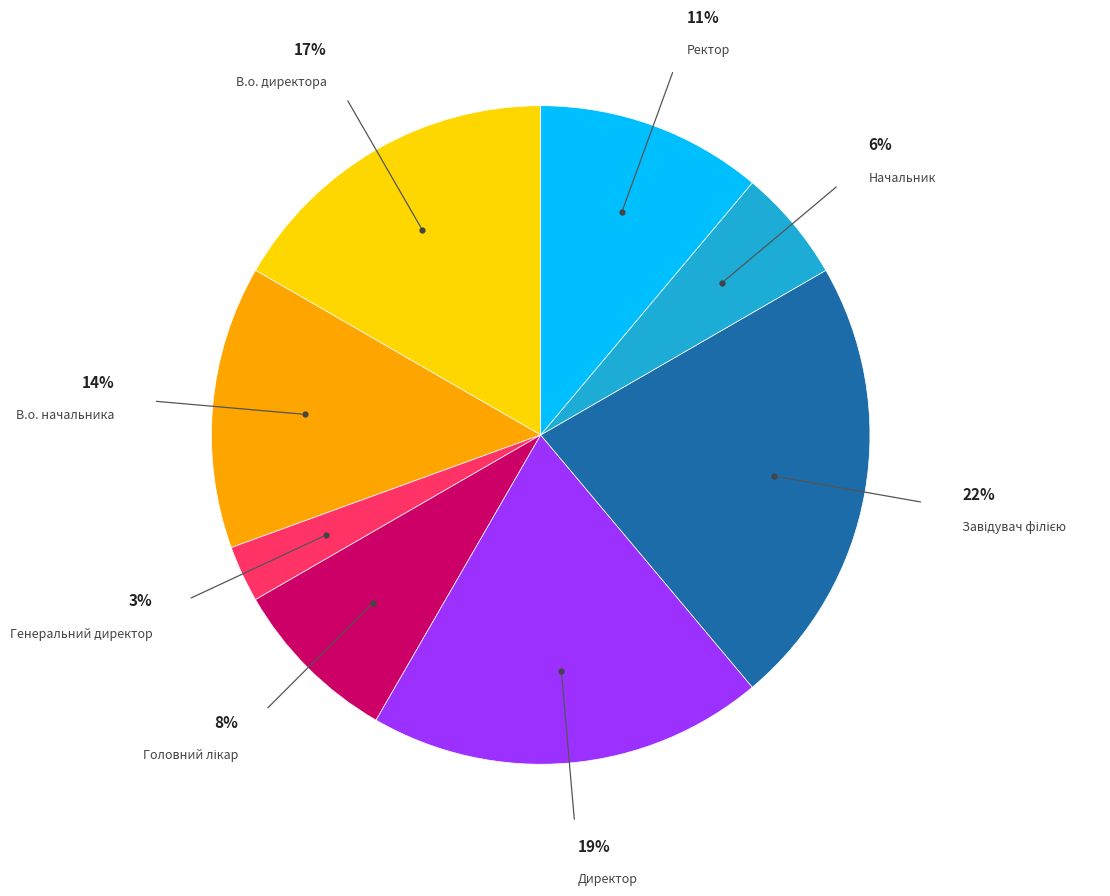

To the nearest percent, what portion does В.о. директора represent?

17%